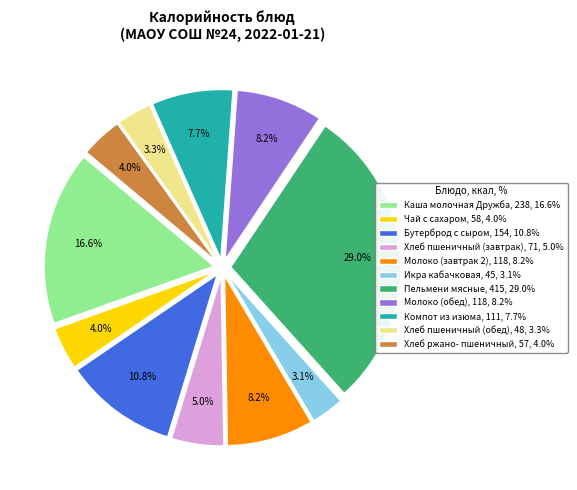

Does any single category account for the majority?

No